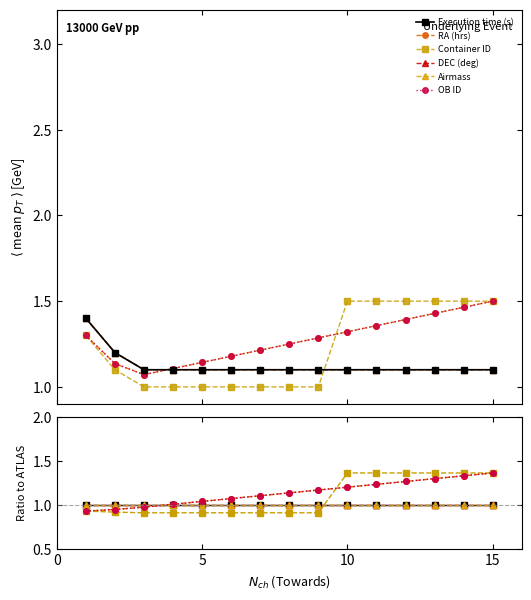

Which series has the largest total across all categories?

RA (hrs)